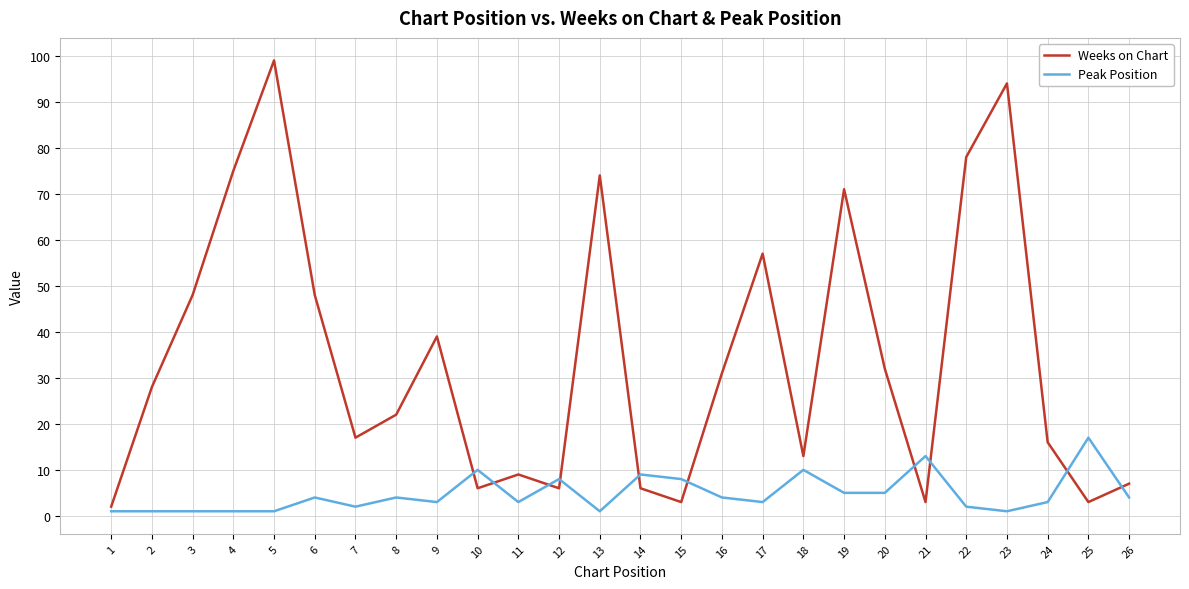

Which series has the largest total across all categories?

Weeks on Chart